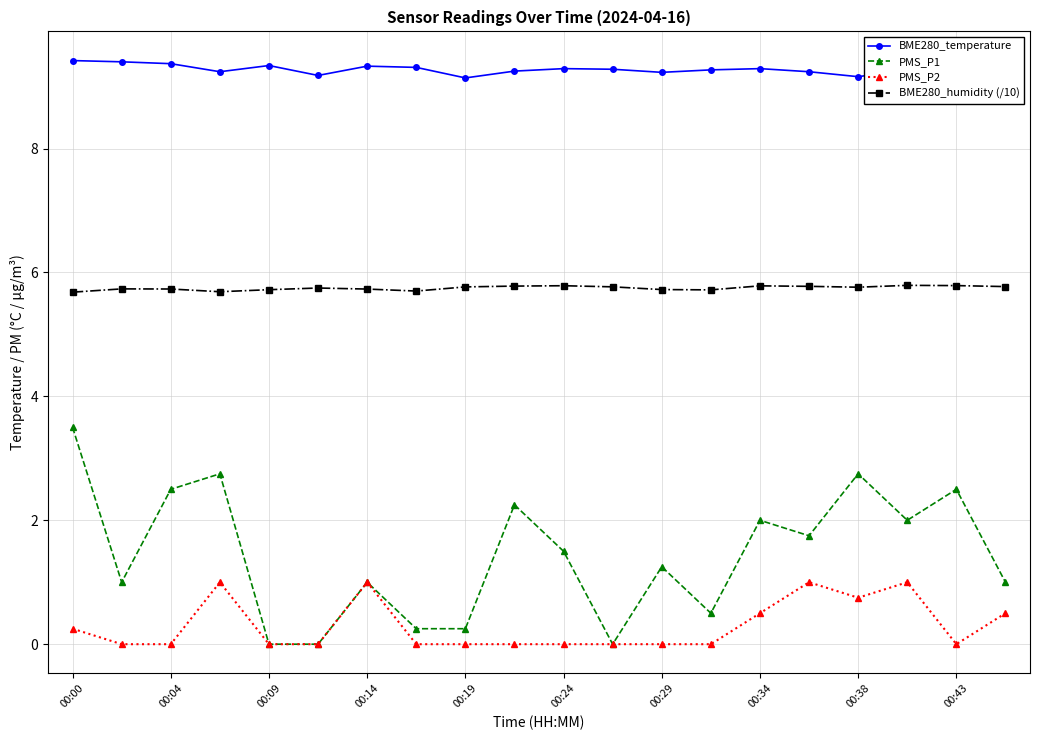

What is the difference between the second highest and second lowest values in the BME280_temperature series?

0.2